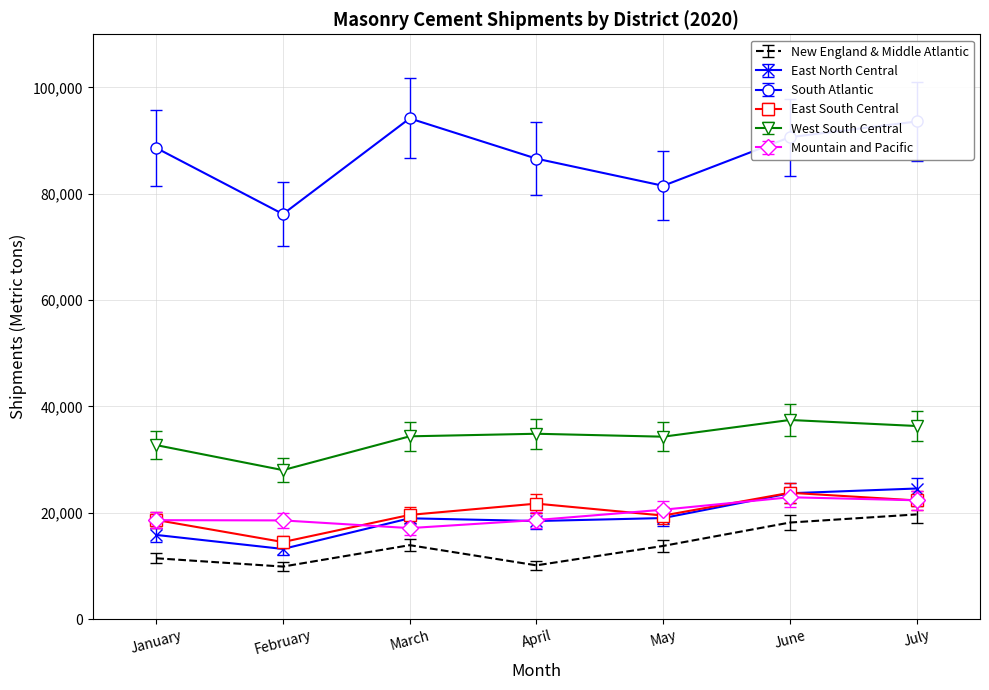

True or false: Mountain and Pacific and South Atlantic intersect in this chart.

False